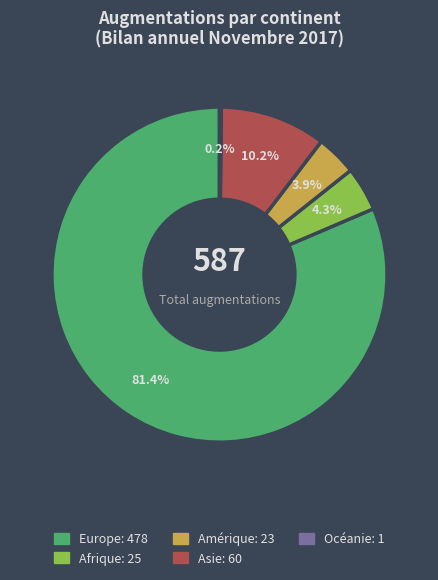

Is there any slice that represents more than half of the pie?

Yes